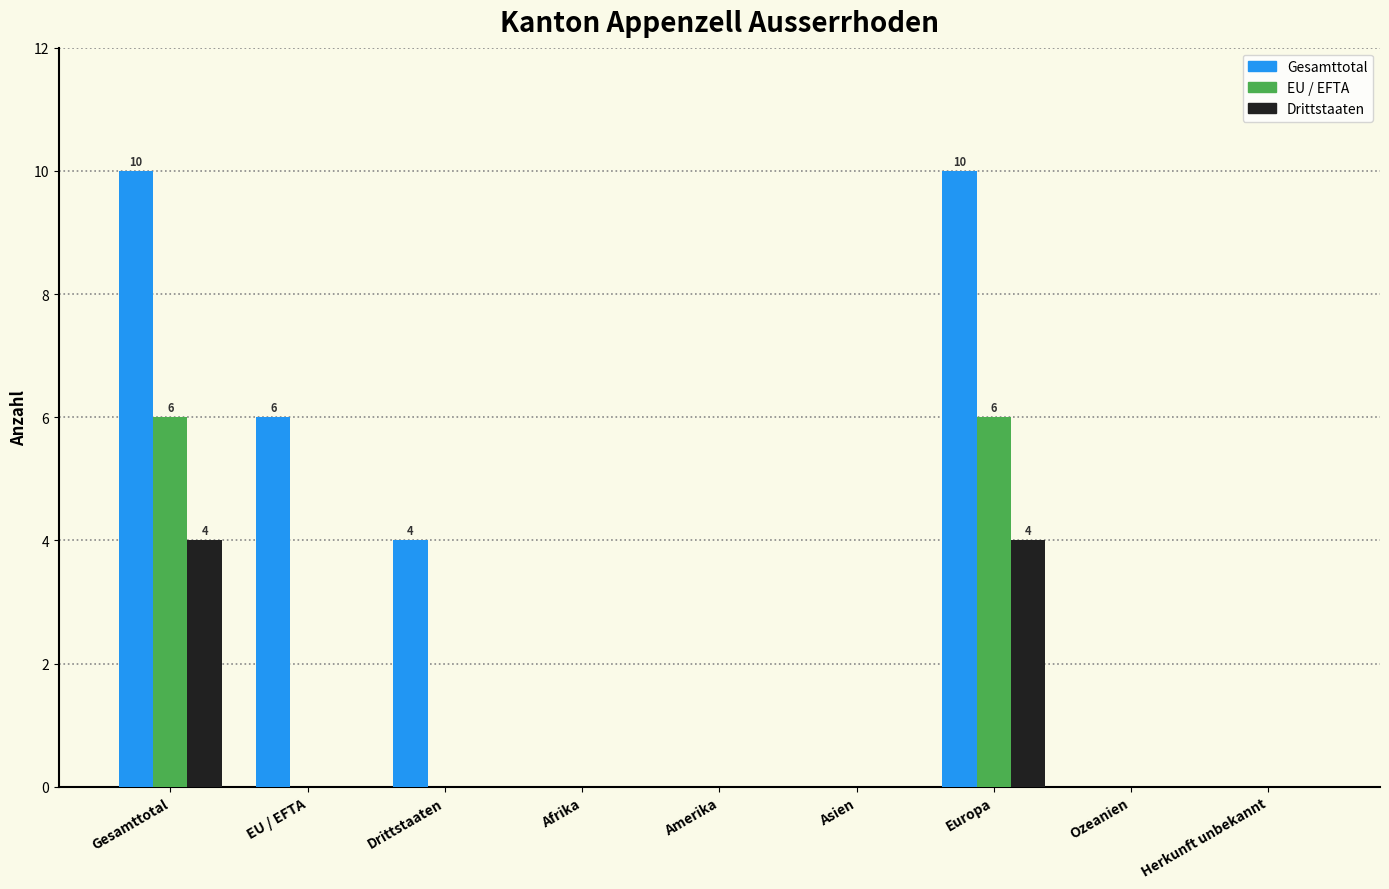

Reading right to left, extract all data points from this chart.

Gesamttotal: Herkunft unbekannt=0	Ozeanien=0	Europa=10	Asien=0	Amerika=0	Afrika=0	Drittstaaten=4	EU / EFTA=6	Gesamttotal=10
EU / EFTA: Herkunft unbekannt=0	Ozeanien=0	Europa=6	Asien=0	Amerika=0	Afrika=0	Drittstaaten=0	EU / EFTA=0	Gesamttotal=6
Drittstaaten: Herkunft unbekannt=0	Ozeanien=0	Europa=4	Asien=0	Amerika=0	Afrika=0	Drittstaaten=0	EU / EFTA=0	Gesamttotal=4